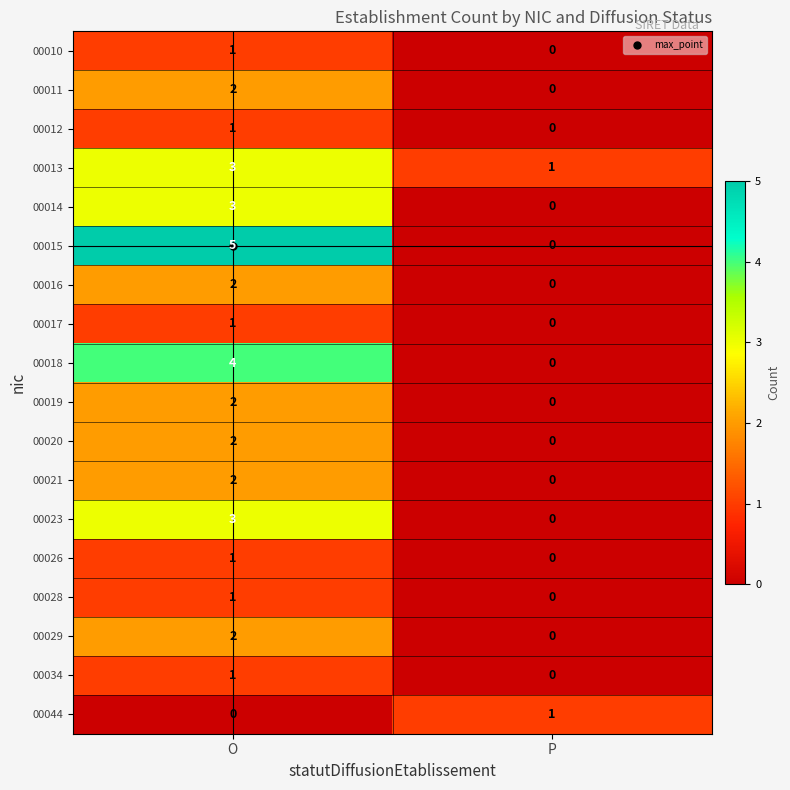

True or false: 00016 has a value of 2 at O.

True